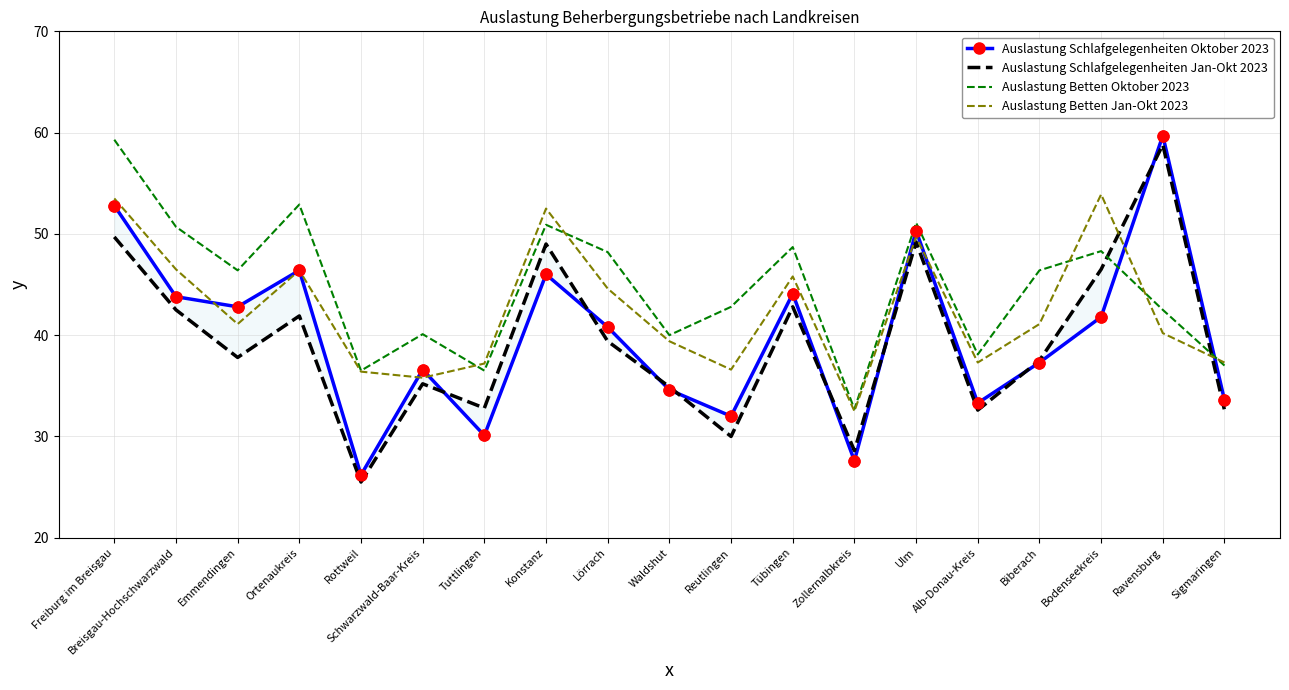

Is the value of Auslastung Schlafgelegenheiten Jan-Okt 2023 at Zollernalbkreis greater than the value of Auslastung Schlafgelegenheiten Oktober 2023 at Zollernalbkreis?

Yes